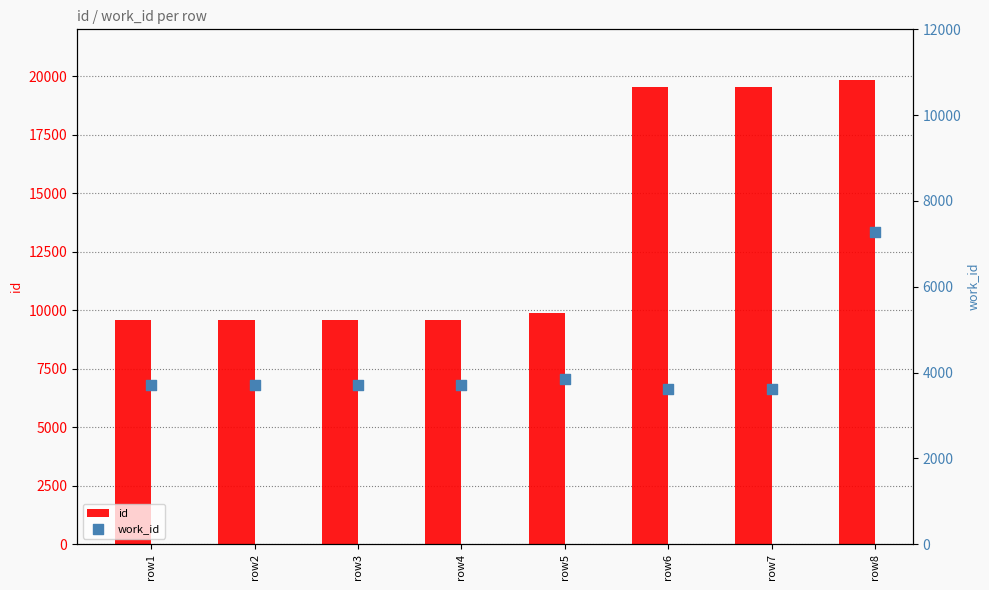

Which series has the widest spread of Y values?

id